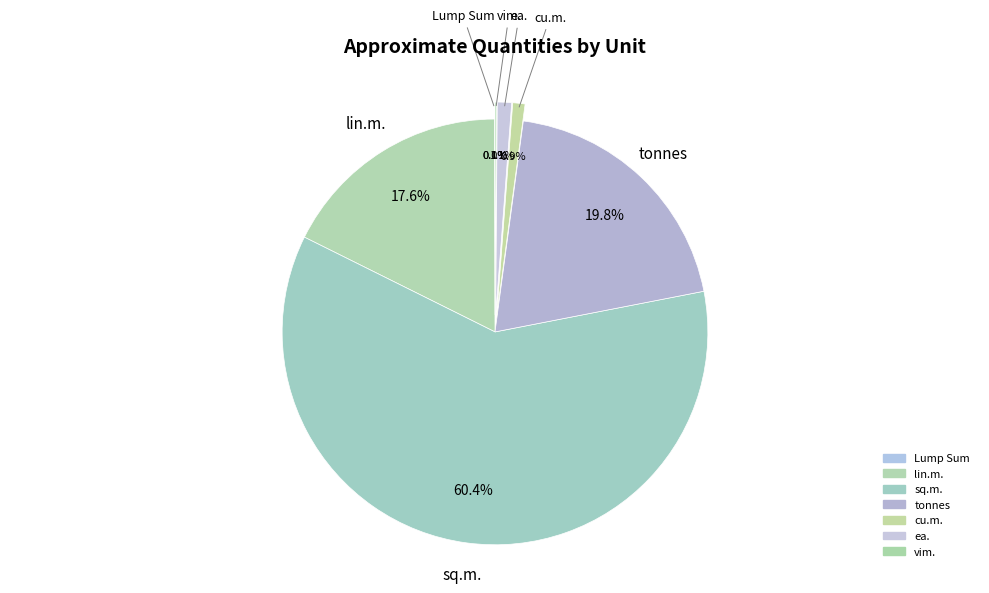

What percentage is the sq.m. slice, to the nearest percent?

60%